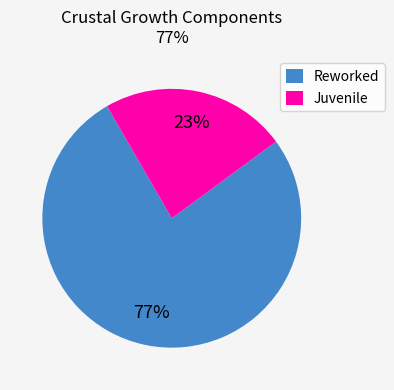

Is the sum of Reworked and Juvenile greater than half?

Yes